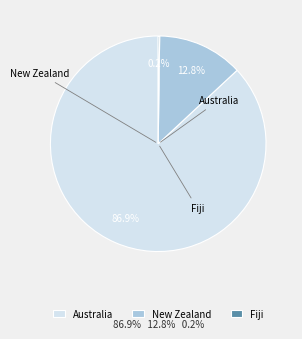

To the nearest percent, what is the difference between the largest and smallest slice percentages?

87%